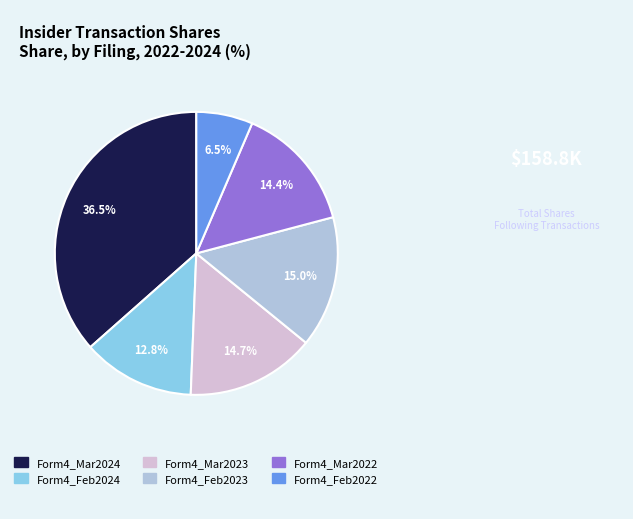

Does any single category account for the majority?

No